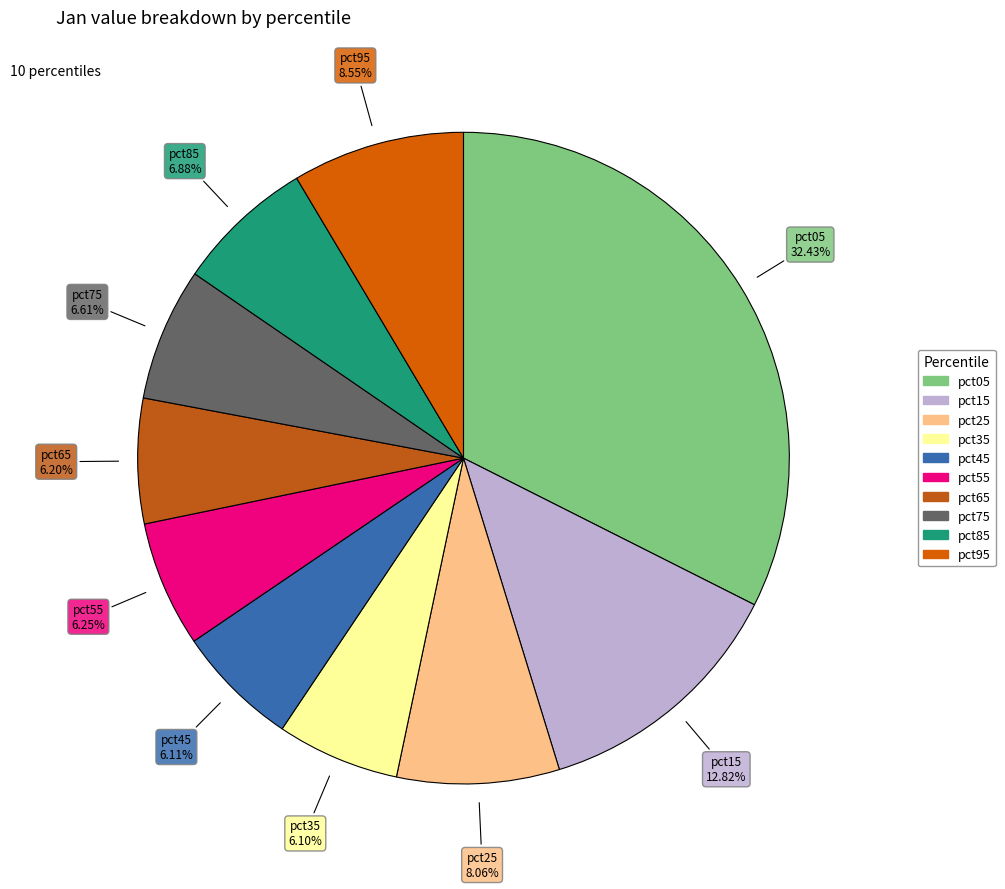

Count the number of slices in the pie.

10